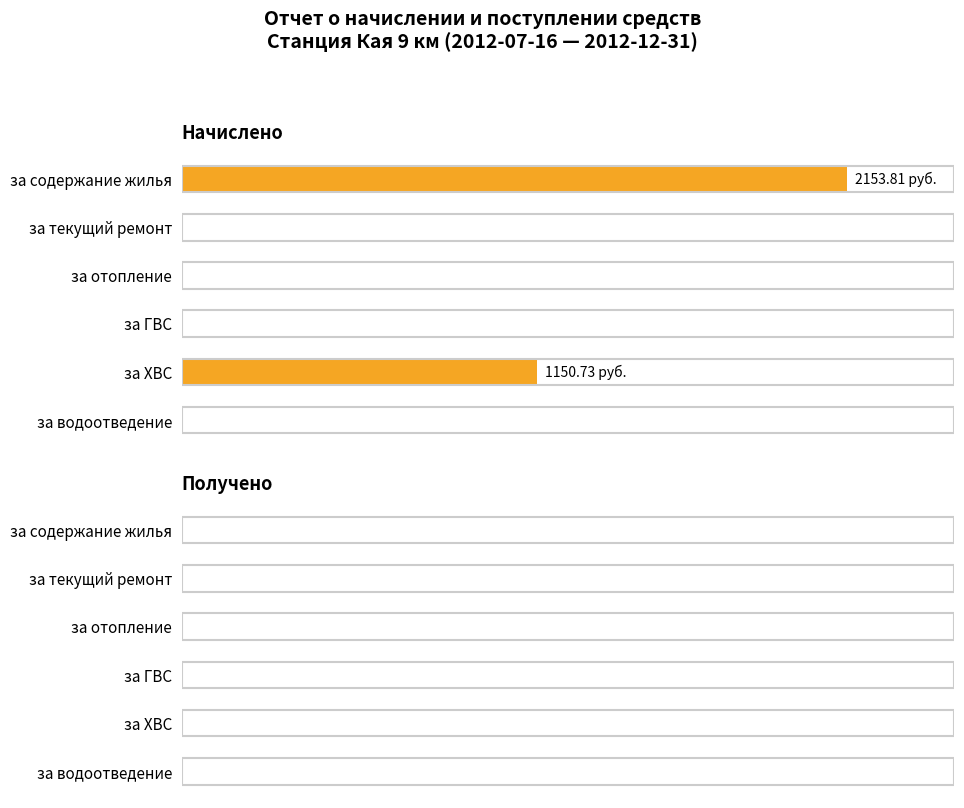

Are the bars grouped side by side (vs. stacked)?

No